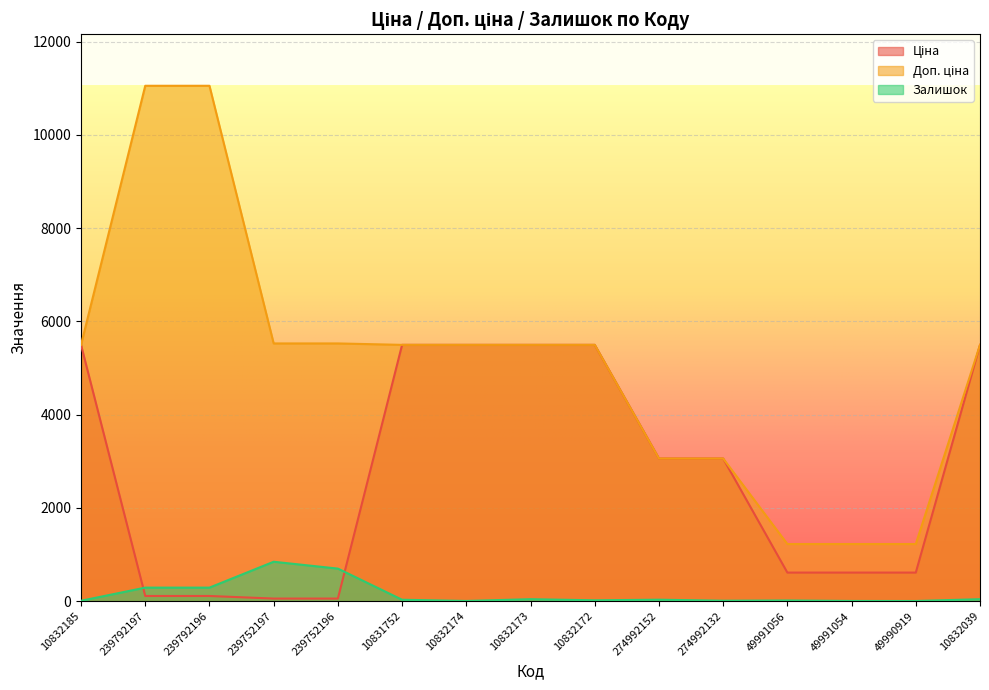

Reading right to left, transcribe all the data shown in this chart.

Ціна: 5497.3	612.6	612.6	612.6	3059.7	3059.7	5497.3	5497.3	5497.3	5497.3	55.3	55.3	110.5	110.5	5497.3
Доп. ціна: 5497.3	1225.0	1225.0	1225.0	3060.0	3060.0	5497.3	5497.3	5497.3	5497.3	5528.0	5528.0	11055.0	11055.0	5497.3
Залишок: 42.0	3.0	4.0	14.0	9.0	31.0	18.0	42.0	4.0	30.0	698.0	845.0	290.0	290.0	8.0